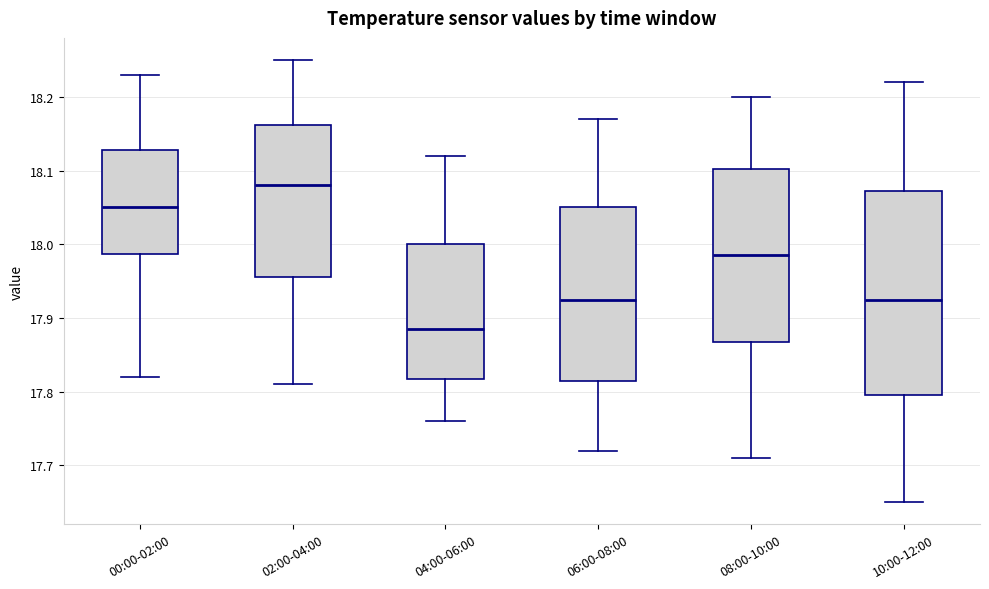

Where does the upper whisker of the box for 06:00-08:00 end on the y-axis? The values are not printed on the chart, so give them approximately, as read against the axis.

18.17